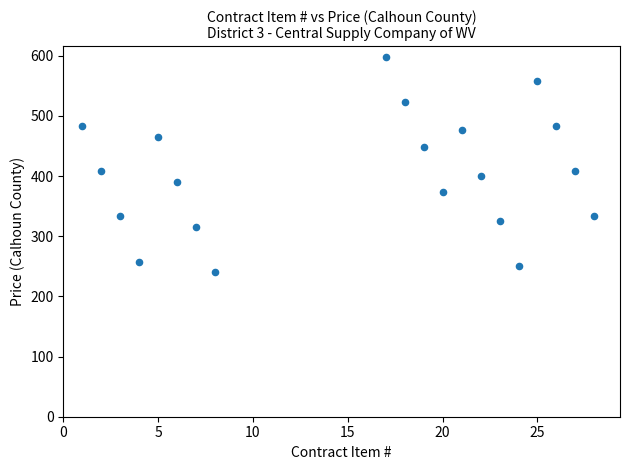

What is the range of Y values (max minus min)?

358